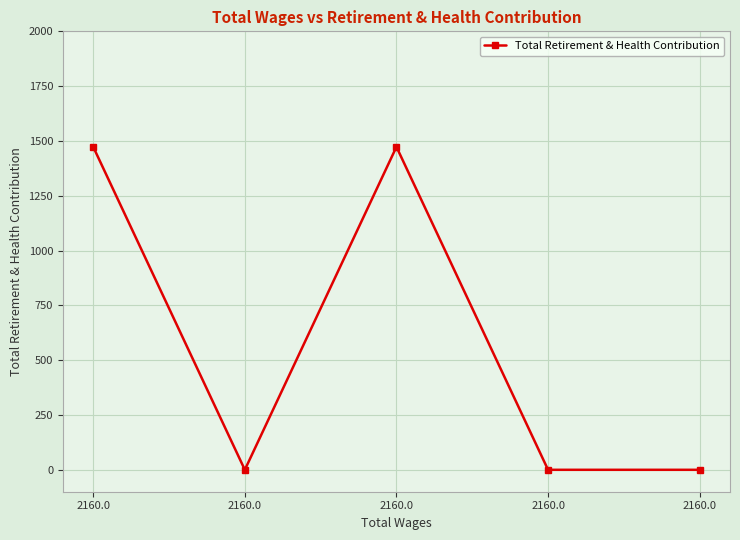

At which category does the chart reach its peak across all series?

2160.0